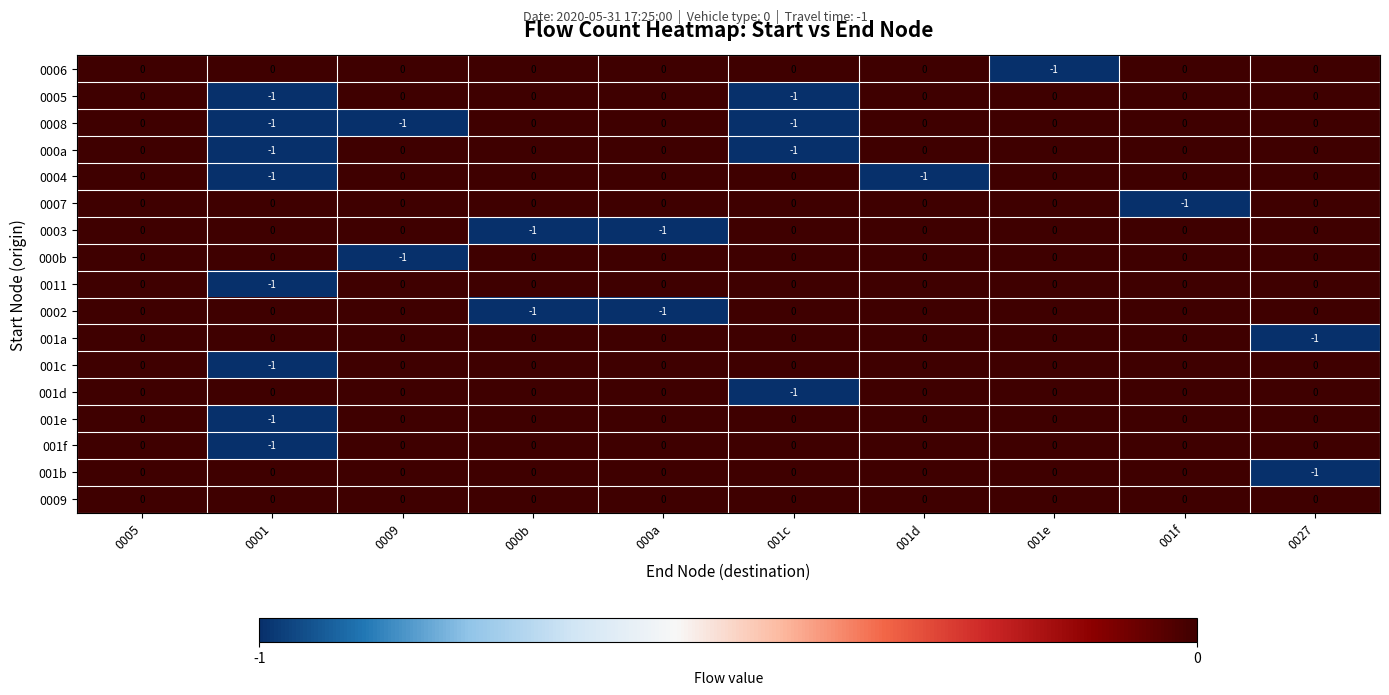

The 0003 series shows 0 at 0005. True or false?

True